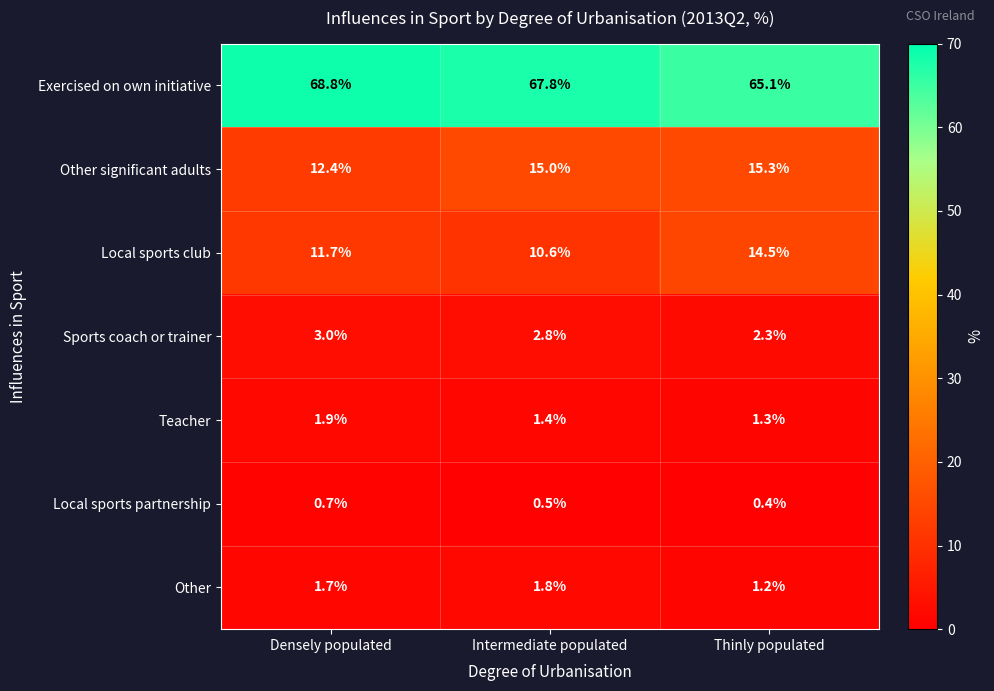

How many series are shown in this chart?

7